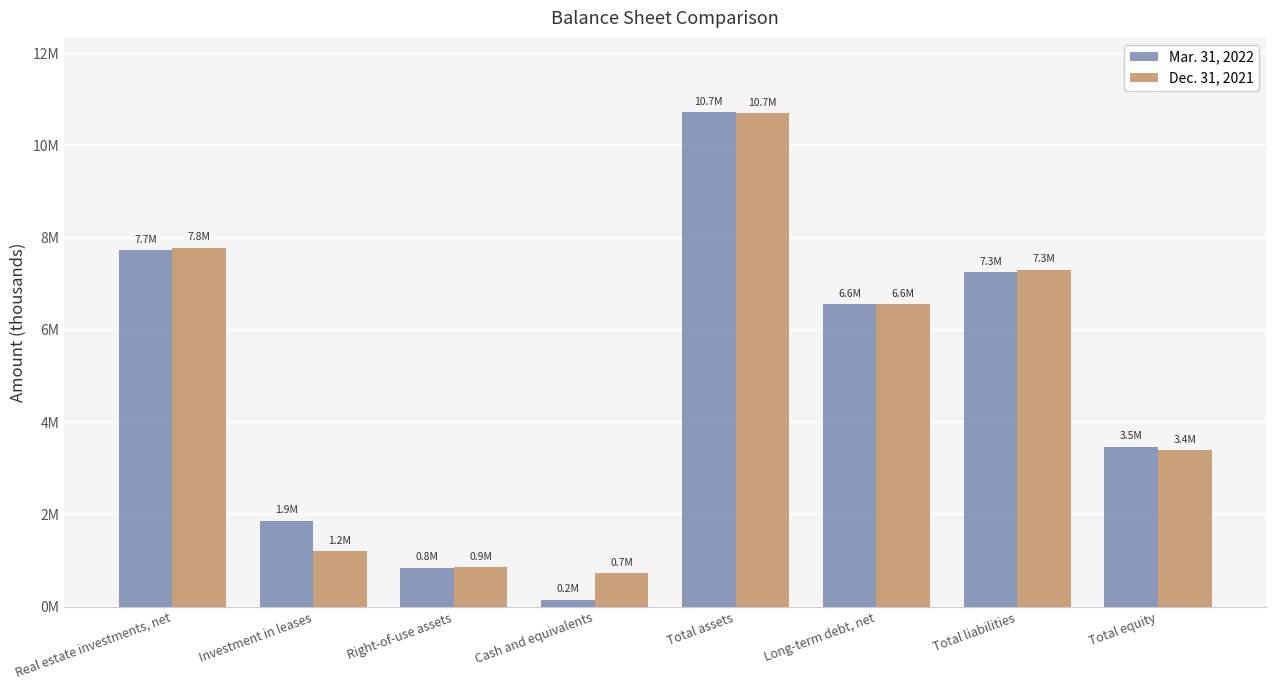

What are all the series names shown in the legend?

Mar. 31, 2022, Dec. 31, 2021